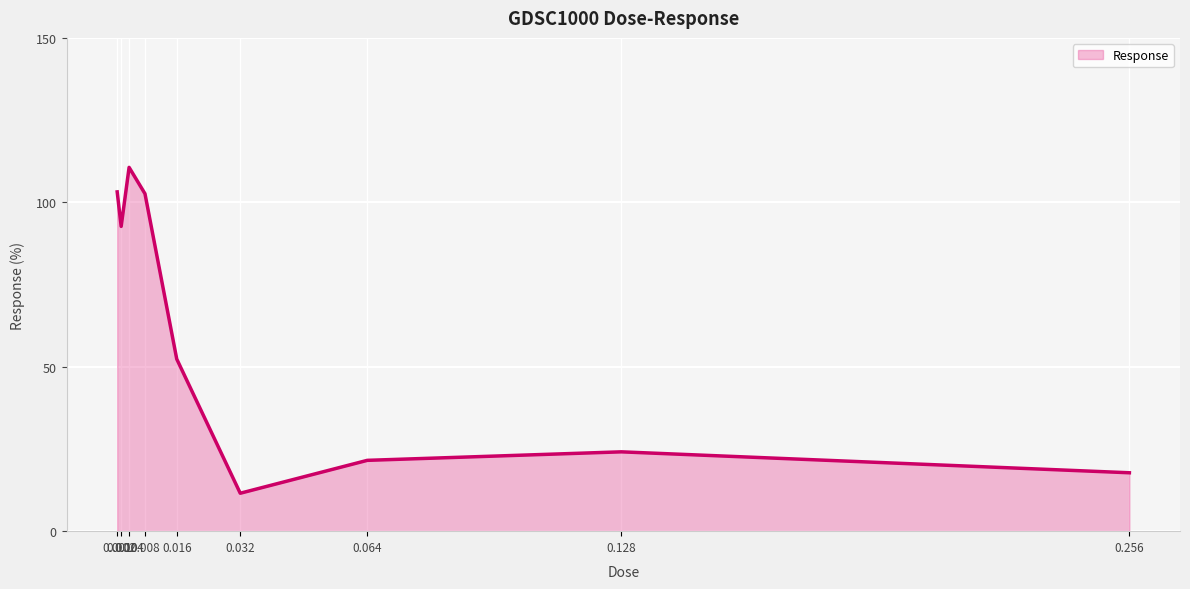

What is the smallest value displayed?

11.5